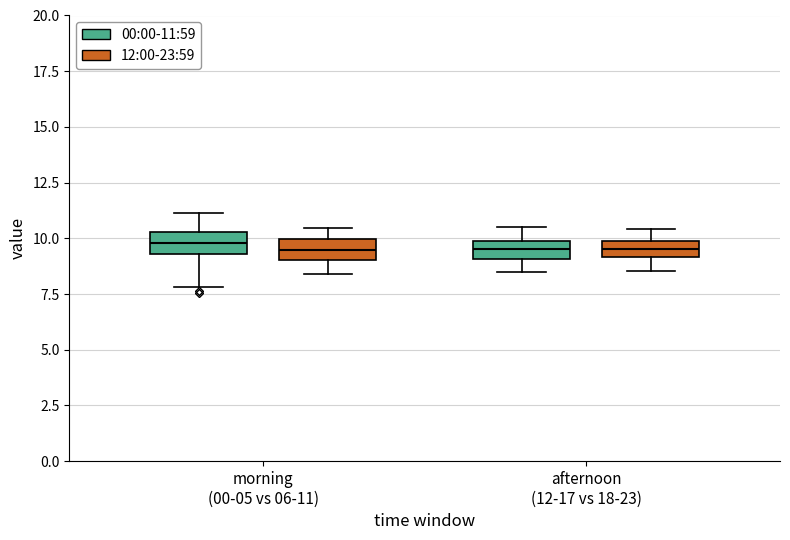

Where is the upper edge of the box for morning (00-05 vs 06-11) (00:00-11:59) on the y-axis? The values are not printed on the chart, so give them approximately, as read against the axis.

10.5